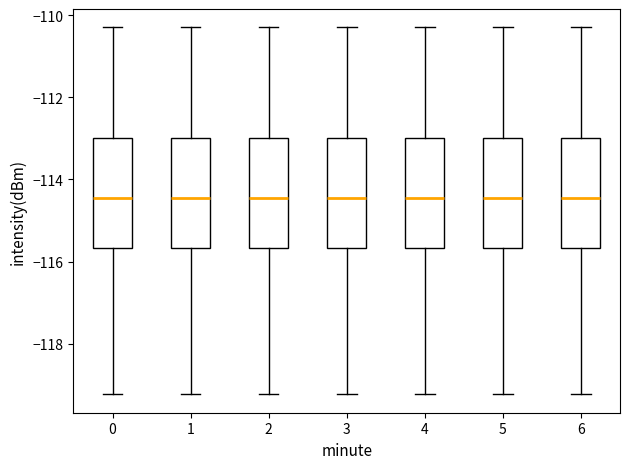

Reading left to right, transcribe this box plot: for each box, give where its median line is, the range the box spans, and where its two whiskers end, as read against the y-axis. The values are not printed on the chart, so give them approximately, as read against the axis.

0: median -114.4, box -115.6 to -113.0, whiskers -119.2 to -110.2
1: median -114.4, box -115.6 to -113.0, whiskers -119.2 to -110.2
2: median -114.4, box -115.6 to -113.0, whiskers -119.2 to -110.2
3: median -114.4, box -115.6 to -113.0, whiskers -119.2 to -110.2
4: median -114.4, box -115.6 to -113.0, whiskers -119.2 to -110.2
5: median -114.4, box -115.6 to -113.0, whiskers -119.2 to -110.2
6: median -114.4, box -115.6 to -113.0, whiskers -119.2 to -110.2